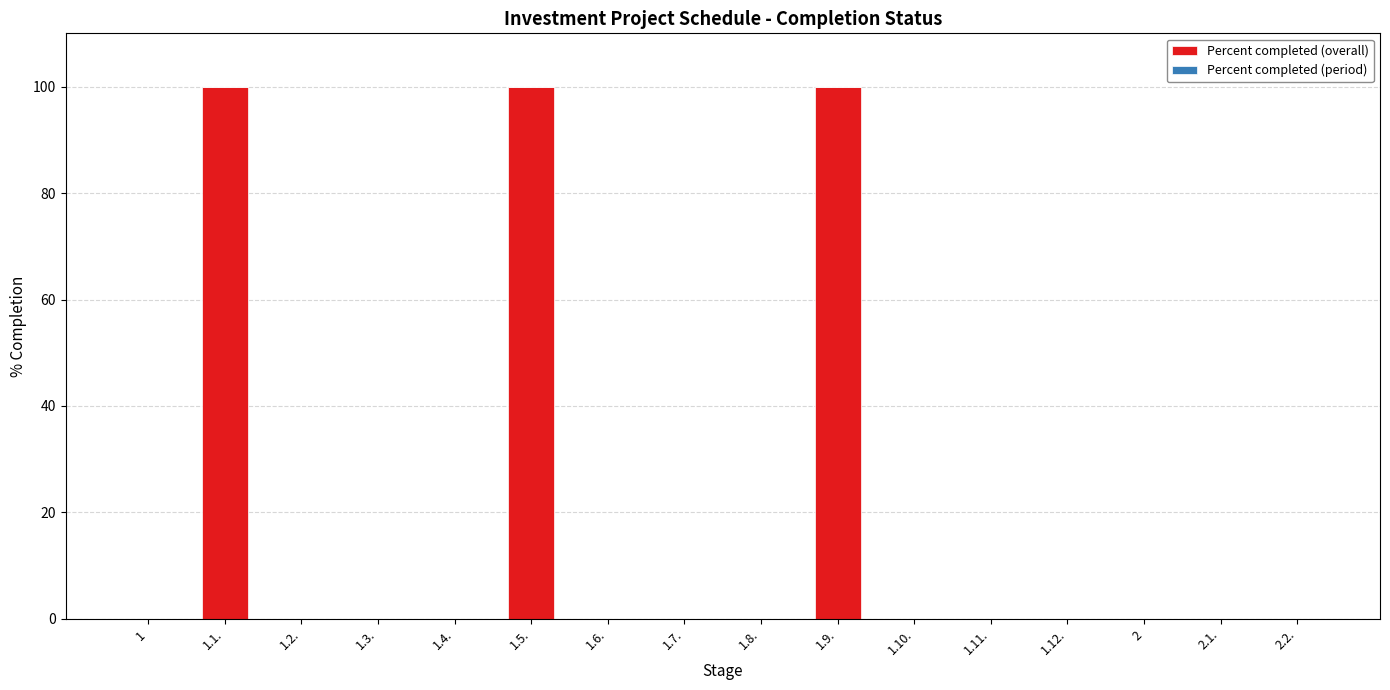

What is the greatest value displayed?

100